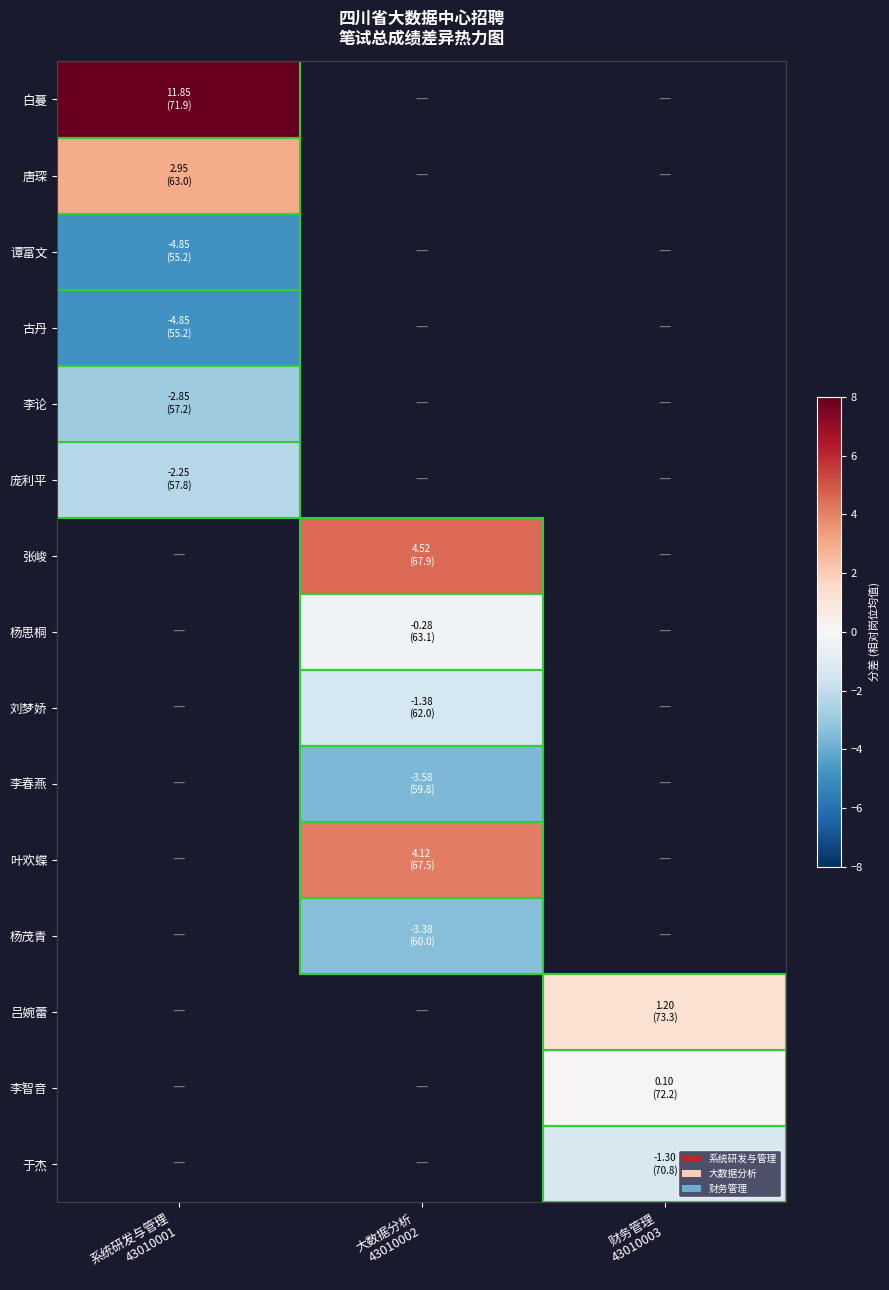

Rank the categories by 李春燕 value from highest to lowest.

系统研发与管理 43010001, 大数据分析 43010002, 财务管理 43010003